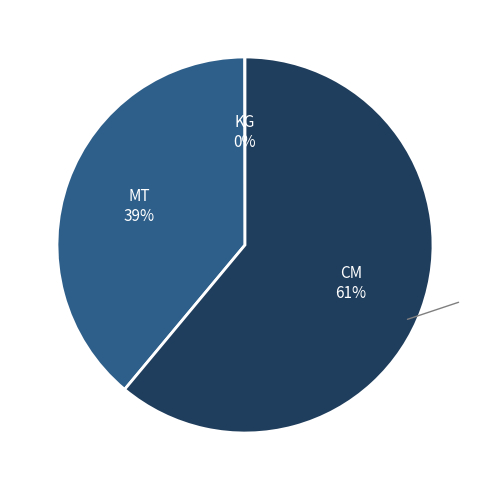

Does any single category account for the majority?

Yes